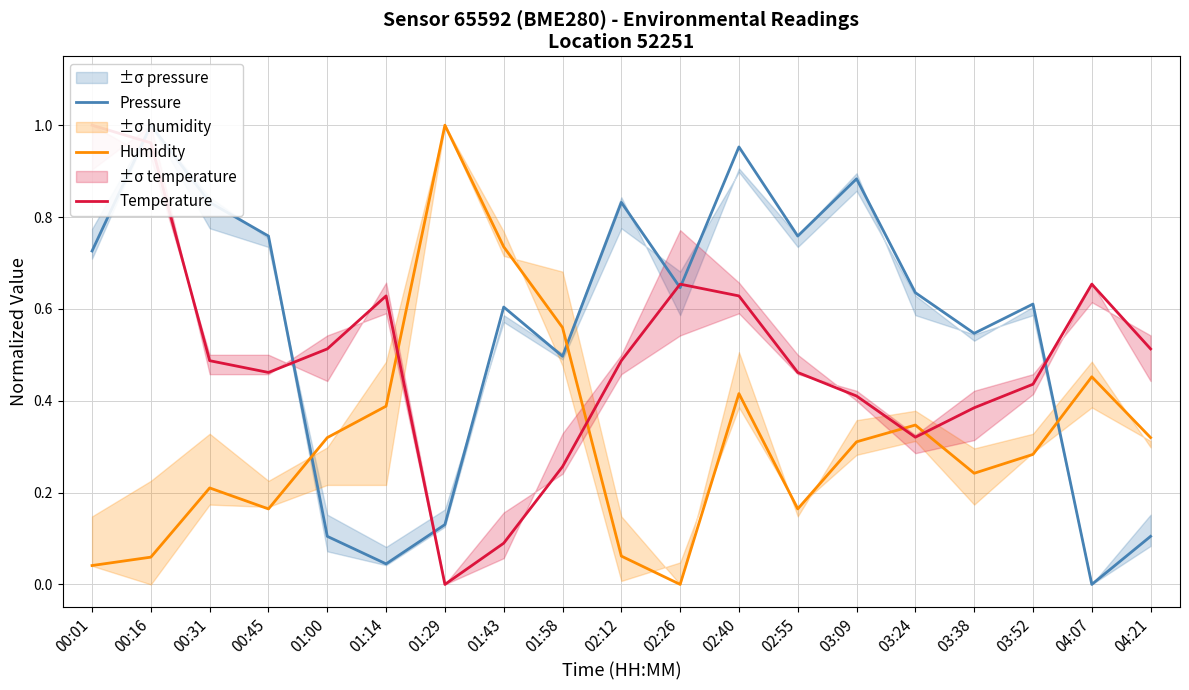

Reading left to right, list all the values displayed in this chart.

Pressure: 0.7	1.0	0.8	0.8	0.1	0.0	0.1	0.6	0.5	0.8	0.6	1.0	0.8	0.9	0.6	0.5	0.6	0.0	0.1
Humidity: 0.0	0.1	0.2	0.2	0.3	0.4	1.0	0.7	0.6	0.1	0.0	0.4	0.2	0.3	0.3	0.2	0.3	0.5	0.3
Temperature: 1.0	1.0	0.5	0.5	0.5	0.6	0.0	0.1	0.3	0.5	0.7	0.6	0.5	0.4	0.3	0.4	0.4	0.7	0.5